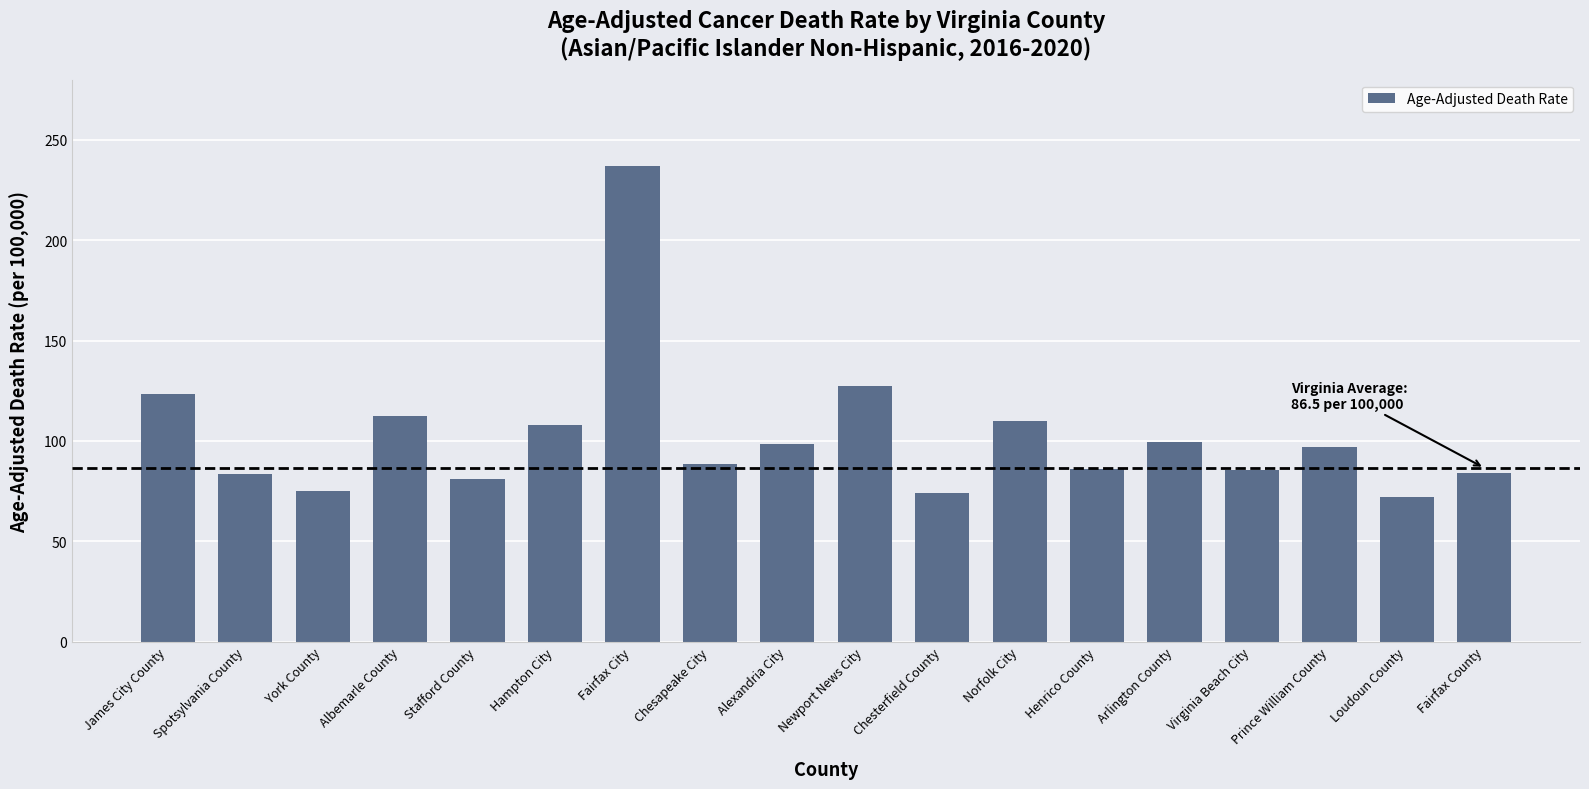

What is the difference between the values at Spotsylvania County and Albemarle County?

29.0